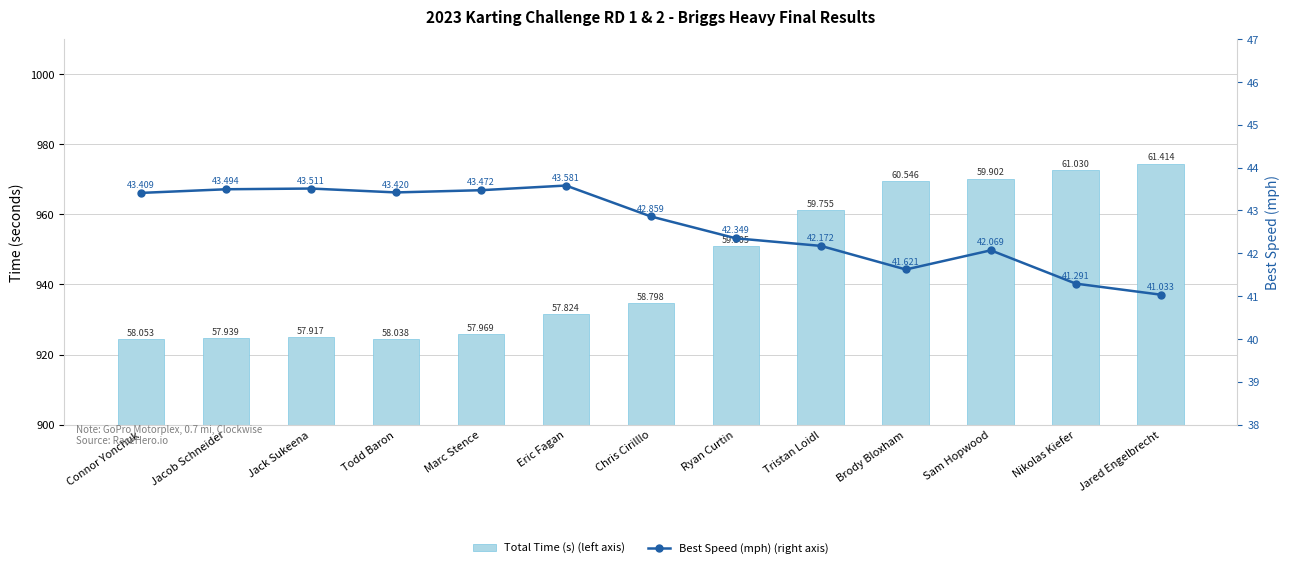

At how many categories does at least one series exceed 207?

13